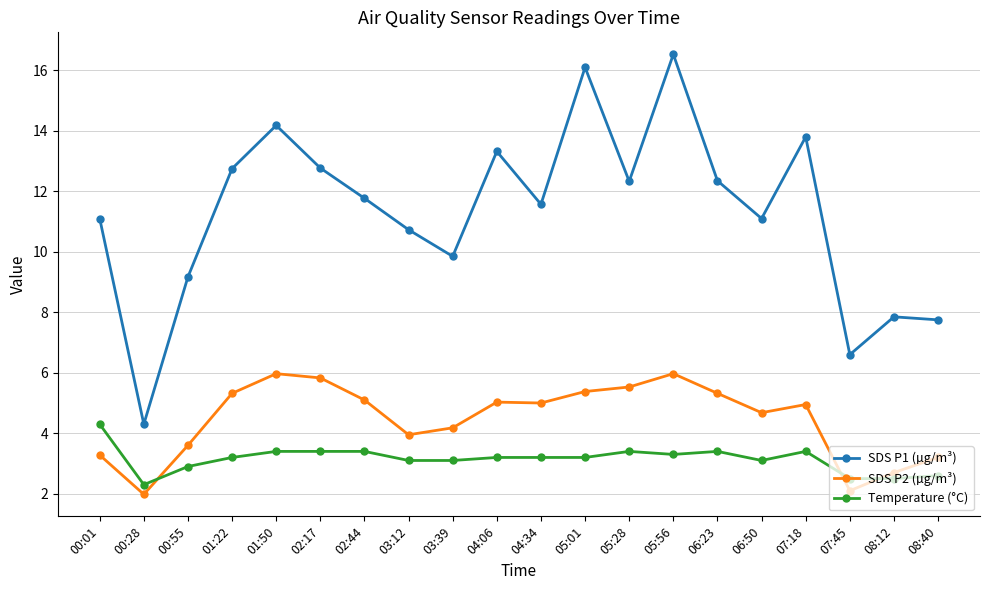

Is it true that SDS P2 (µg/m³) equals 5.0 at 04:06?

True